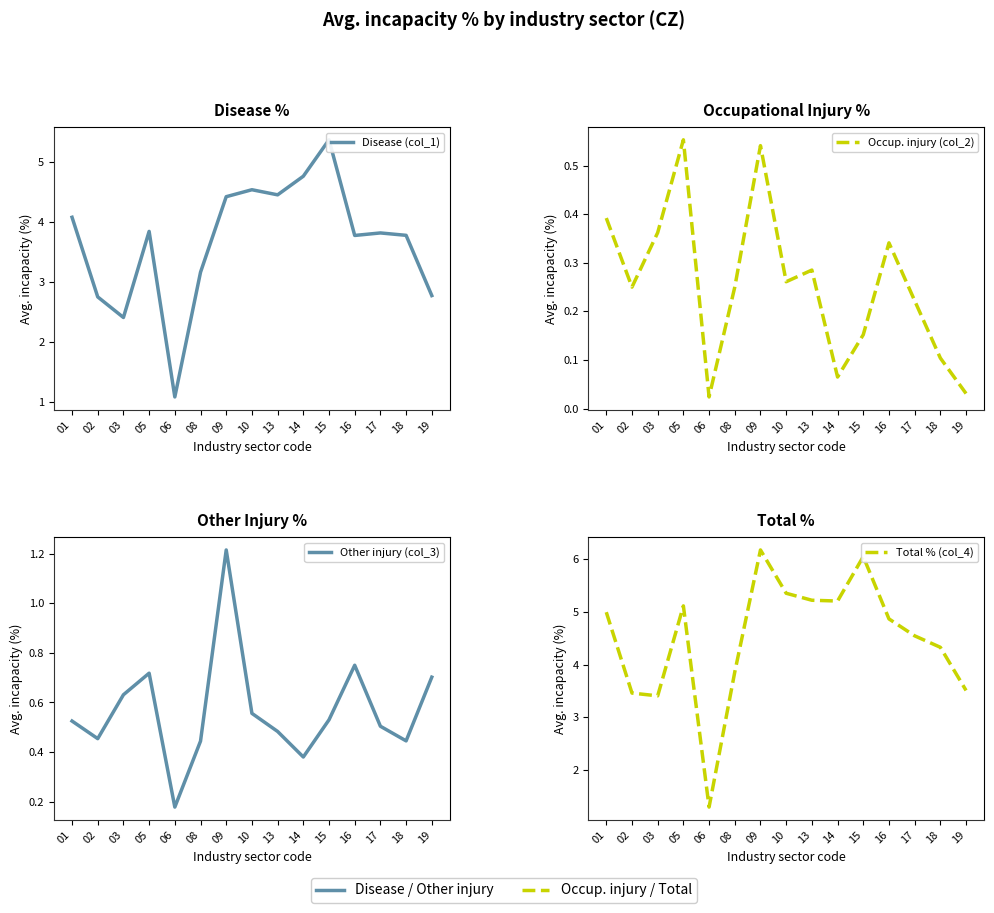

True or false: Disease (col_1) and Occup. injury (col_2) cross at least once.

False